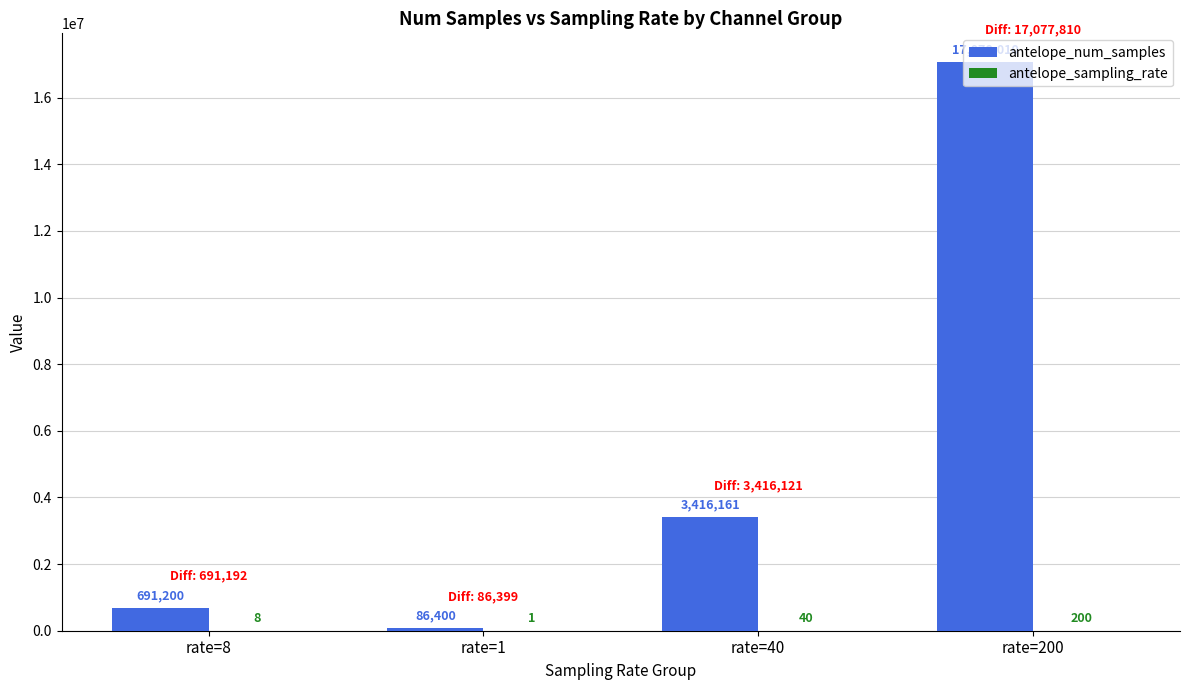

Which series changed the most between rate=1 and rate=200?

antelope_num_samples